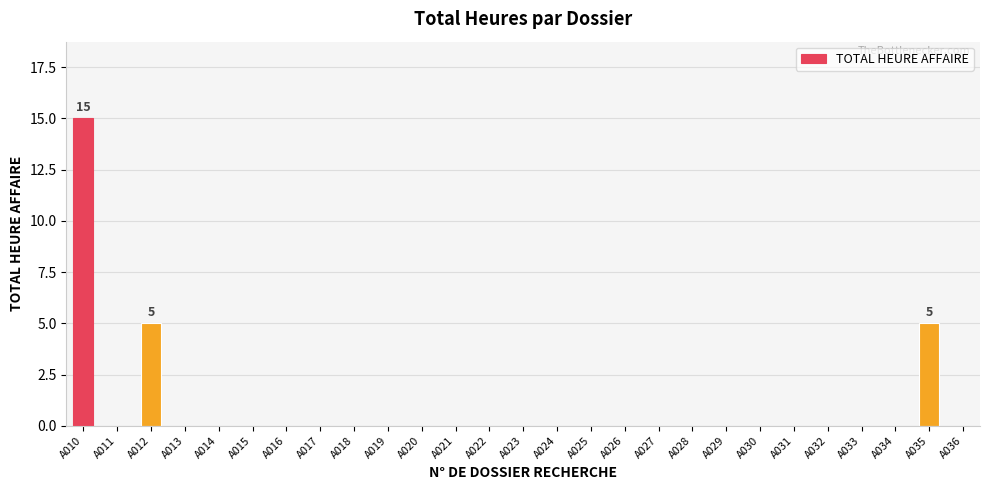

What is the change in value from A010 to A022?

-15